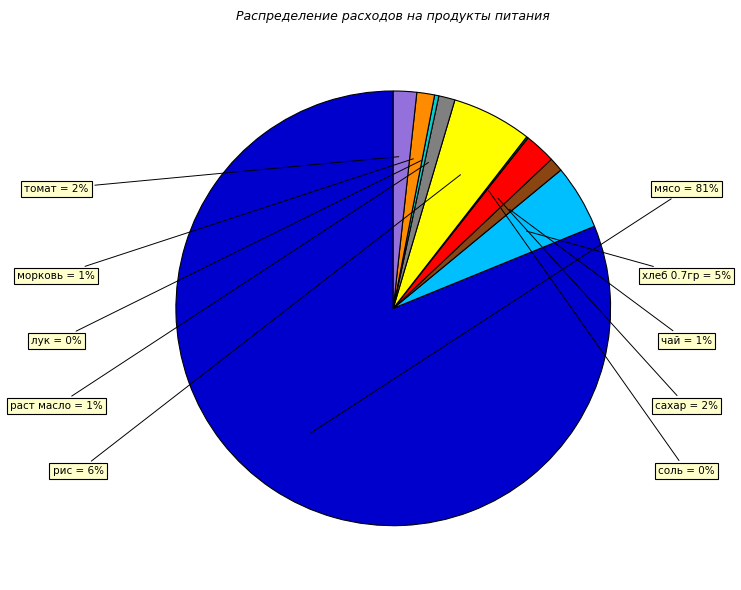

Between мясо and лук, which is larger?

мясо